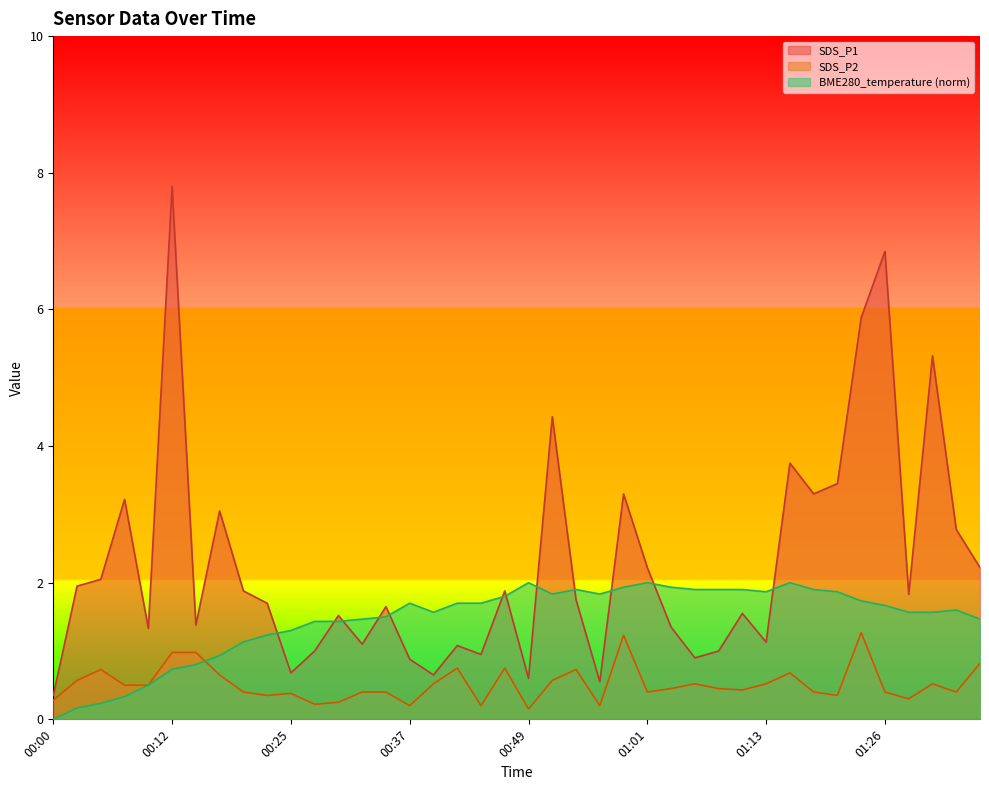

At how many categories does at least one series exceed 6?

2